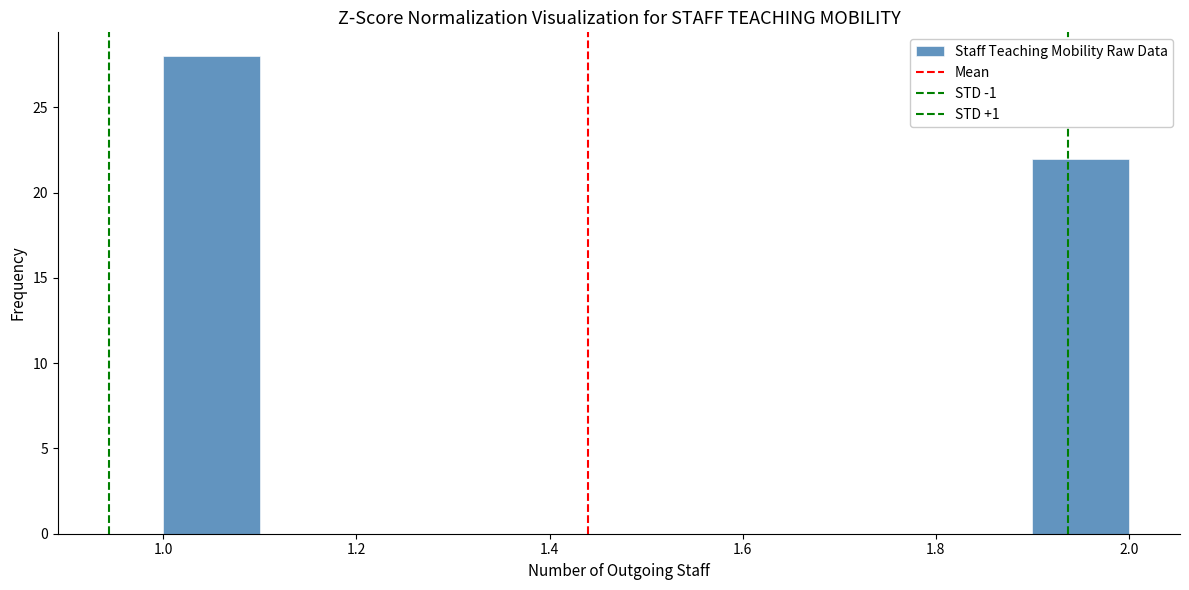

Reading left to right, list every bar in this chart as the range it spans on the x-axis followed by its height. The values are not printed on the chart, so give them approximately, as read against the axis.

1.0 to 1.1: 28
1.1 to 1.2: 0
1.2 to 1.3: 0
1.3 to 1.4: 0
1.4 to 1.5: 0
1.5 to 1.6: 0
1.6 to 1.7: 0
1.7 to 1.8: 0
1.8 to 1.9: 0
1.9 to 2.0: 22